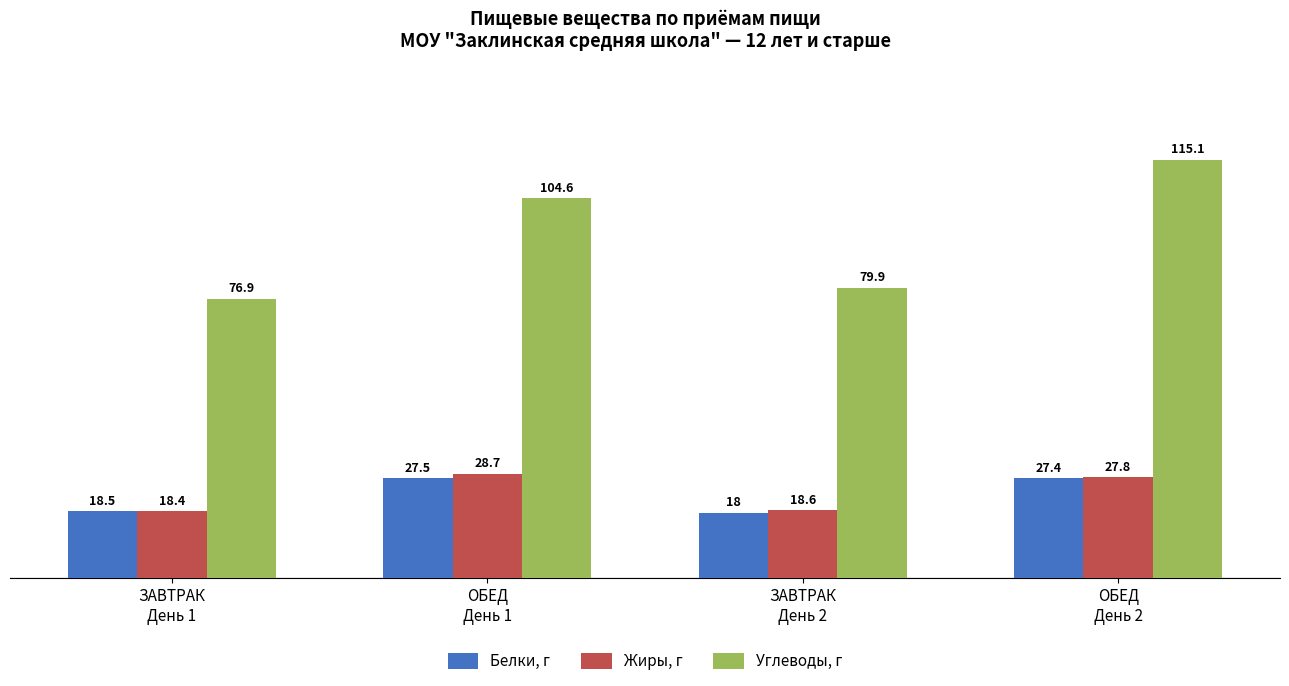

What is the minimum value shown in the chart?

18.0